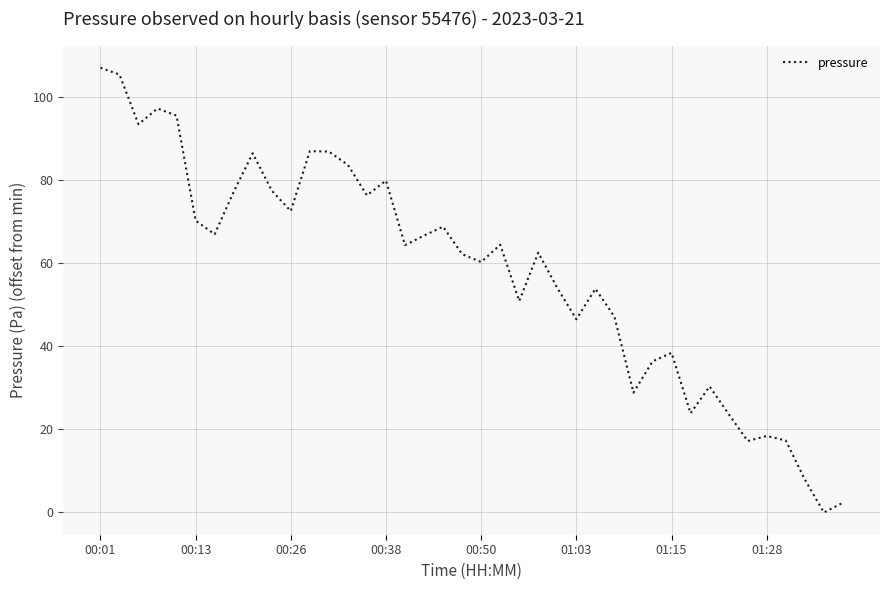

What is the average value?

57.8